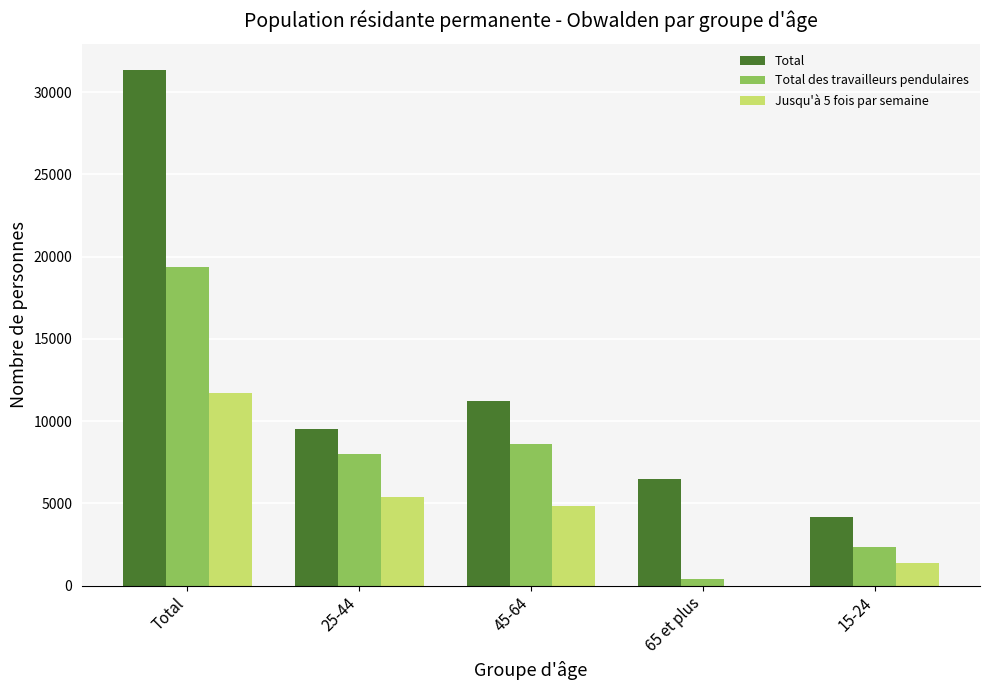

Which series changed the most between Total and 15-24?

Total